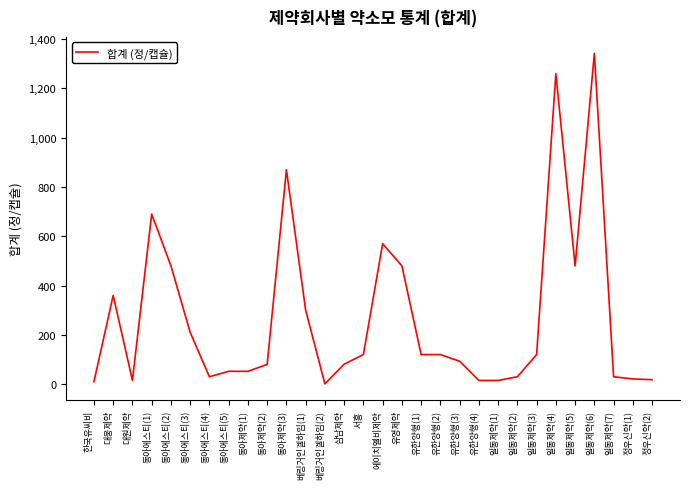

What is the greatest value displayed?

1342